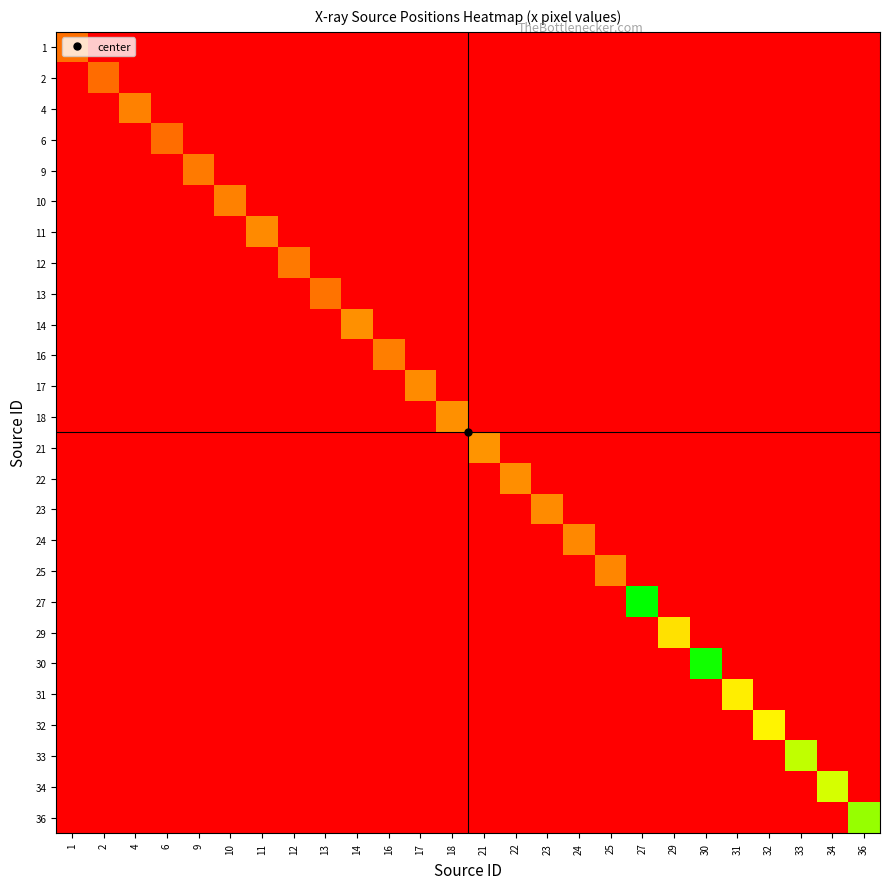

Reading right to left, extract all data points from this chart.

1: 36=0.0	34=0.0	33=0.0	32=0.0	31=0.0	30=0.0	29=0.0	27=0.0	25=0.0	24=0.0	23=0.0	22=0.0	21=0.0	18=0.0	17=0.0	16=0.0	14=0.0	13=0.0	12=0.0	11=0.0	10=0.0	9=0.0	6=0.0	4=0.0	2=0.0	1=129.6
2: 36=0.0	34=0.0	33=0.0	32=0.0	31=0.0	30=0.0	29=0.0	27=0.0	25=0.0	24=0.0	23=0.0	22=0.0	21=0.0	18=0.0	17=0.0	16=0.0	14=0.0	13=0.0	12=0.0	11=0.0	10=0.0	9=0.0	6=0.0	4=0.0	2=123.6	1=0.0
4: 36=0.0	34=0.0	33=0.0	32=0.0	31=0.0	30=0.0	29=0.0	27=0.0	25=0.0	24=0.0	23=0.0	22=0.0	21=0.0	18=0.0	17=0.0	16=0.0	14=0.0	13=0.0	12=0.0	11=0.0	10=0.0	9=0.0	6=0.0	4=146.9	2=0.0	1=0.0
6: 36=0.0	34=0.0	33=0.0	32=0.0	31=0.0	30=0.0	29=0.0	27=0.0	25=0.0	24=0.0	23=0.0	22=0.0	21=0.0	18=0.0	17=0.0	16=0.0	14=0.0	13=0.0	12=0.0	11=0.0	10=0.0	9=0.0	6=126.3	4=0.0	2=0.0	1=0.0
9: 36=0.0	34=0.0	33=0.0	32=0.0	31=0.0	30=0.0	29=0.0	27=0.0	25=0.0	24=0.0	23=0.0	22=0.0	21=0.0	18=0.0	17=0.0	16=0.0	14=0.0	13=0.0	12=0.0	11=0.0	10=0.0	9=140.2	6=0.0	4=0.0	2=0.0	1=0.0
10: 36=0.0	34=0.0	33=0.0	32=0.0	31=0.0	30=0.0	29=0.0	27=0.0	25=0.0	24=0.0	23=0.0	22=0.0	21=0.0	18=0.0	17=0.0	16=0.0	14=0.0	13=0.0	12=0.0	11=0.0	10=148.1	9=0.0	6=0.0	4=0.0	2=0.0	1=0.0
11: 36=0.0	34=0.0	33=0.0	32=0.0	31=0.0	30=0.0	29=0.0	27=0.0	25=0.0	24=0.0	23=0.0	22=0.0	21=0.0	18=0.0	17=0.0	16=0.0	14=0.0	13=0.0	12=0.0	11=158.9	10=0.0	9=0.0	6=0.0	4=0.0	2=0.0	1=0.0
12: 36=0.0	34=0.0	33=0.0	32=0.0	31=0.0	30=0.0	29=0.0	27=0.0	25=0.0	24=0.0	23=0.0	22=0.0	21=0.0	18=0.0	17=0.0	16=0.0	14=0.0	13=0.0	12=139.3	11=0.0	10=0.0	9=0.0	6=0.0	4=0.0	2=0.0	1=0.0
13: 36=0.0	34=0.0	33=0.0	32=0.0	31=0.0	30=0.0	29=0.0	27=0.0	25=0.0	24=0.0	23=0.0	22=0.0	21=0.0	18=0.0	17=0.0	16=0.0	14=0.0	13=133.1	12=0.0	11=0.0	10=0.0	9=0.0	6=0.0	4=0.0	2=0.0	1=0.0
14: 36=0.0	34=0.0	33=0.0	32=0.0	31=0.0	30=0.0	29=0.0	27=0.0	25=0.0	24=0.0	23=0.0	22=0.0	21=0.0	18=0.0	17=0.0	16=0.0	14=165.3	13=0.0	12=0.0	11=0.0	10=0.0	9=0.0	6=0.0	4=0.0	2=0.0	1=0.0
16: 36=0.0	34=0.0	33=0.0	32=0.0	31=0.0	30=0.0	29=0.0	27=0.0	25=0.0	24=0.0	23=0.0	22=0.0	21=0.0	18=0.0	17=0.0	16=143.9	14=0.0	13=0.0	12=0.0	11=0.0	10=0.0	9=0.0	6=0.0	4=0.0	2=0.0	1=0.0
17: 36=0.0	34=0.0	33=0.0	32=0.0	31=0.0	30=0.0	29=0.0	27=0.0	25=0.0	24=0.0	23=0.0	22=0.0	21=0.0	18=0.0	17=159.0	16=0.0	14=0.0	13=0.0	12=0.0	11=0.0	10=0.0	9=0.0	6=0.0	4=0.0	2=0.0	1=0.0
18: 36=0.0	34=0.0	33=0.0	32=0.0	31=0.0	30=0.0	29=0.0	27=0.0	25=0.0	24=0.0	23=0.0	22=0.0	21=0.0	18=164.1	17=0.0	16=0.0	14=0.0	13=0.0	12=0.0	11=0.0	10=0.0	9=0.0	6=0.0	4=0.0	2=0.0	1=0.0
21: 36=0.0	34=0.0	33=0.0	32=0.0	31=0.0	30=0.0	29=0.0	27=0.0	25=0.0	24=0.0	23=0.0	22=0.0	21=170.6	18=0.0	17=0.0	16=0.0	14=0.0	13=0.0	12=0.0	11=0.0	10=0.0	9=0.0	6=0.0	4=0.0	2=0.0	1=0.0
22: 36=0.0	34=0.0	33=0.0	32=0.0	31=0.0	30=0.0	29=0.0	27=0.0	25=0.0	24=0.0	23=0.0	22=163.2	21=0.0	18=0.0	17=0.0	16=0.0	14=0.0	13=0.0	12=0.0	11=0.0	10=0.0	9=0.0	6=0.0	4=0.0	2=0.0	1=0.0
23: 36=0.0	34=0.0	33=0.0	32=0.0	31=0.0	30=0.0	29=0.0	27=0.0	25=0.0	24=0.0	23=160.3	22=0.0	21=0.0	18=0.0	17=0.0	16=0.0	14=0.0	13=0.0	12=0.0	11=0.0	10=0.0	9=0.0	6=0.0	4=0.0	2=0.0	1=0.0
24: 36=0.0	34=0.0	33=0.0	32=0.0	31=0.0	30=0.0	29=0.0	27=0.0	25=0.0	24=156.0	23=0.0	22=0.0	21=0.0	18=0.0	17=0.0	16=0.0	14=0.0	13=0.0	12=0.0	11=0.0	10=0.0	9=0.0	6=0.0	4=0.0	2=0.0	1=0.0
25: 36=0.0	34=0.0	33=0.0	32=0.0	31=0.0	30=0.0	29=0.0	27=0.0	25=153.9	24=0.0	23=0.0	22=0.0	21=0.0	18=0.0	17=0.0	16=0.0	14=0.0	13=0.0	12=0.0	11=0.0	10=0.0	9=0.0	6=0.0	4=0.0	2=0.0	1=0.0
27: 36=0.0	34=0.0	33=0.0	32=0.0	31=0.0	30=0.0	29=0.0	27=437.4	25=0.0	24=0.0	23=0.0	22=0.0	21=0.0	18=0.0	17=0.0	16=0.0	14=0.0	13=0.0	12=0.0	11=0.0	10=0.0	9=0.0	6=0.0	4=0.0	2=0.0	1=0.0
29: 36=0.0	34=0.0	33=0.0	32=0.0	31=0.0	30=0.0	29=257.6	27=0.0	25=0.0	24=0.0	23=0.0	22=0.0	21=0.0	18=0.0	17=0.0	16=0.0	14=0.0	13=0.0	12=0.0	11=0.0	10=0.0	9=0.0	6=0.0	4=0.0	2=0.0	1=0.0
30: 36=0.0	34=0.0	33=0.0	32=0.0	31=0.0	30=425.8	29=0.0	27=0.0	25=0.0	24=0.0	23=0.0	22=0.0	21=0.0	18=0.0	17=0.0	16=0.0	14=0.0	13=0.0	12=0.0	11=0.0	10=0.0	9=0.0	6=0.0	4=0.0	2=0.0	1=0.0
31: 36=0.0	34=0.0	33=0.0	32=0.0	31=272.7	30=0.0	29=0.0	27=0.0	25=0.0	24=0.0	23=0.0	22=0.0	21=0.0	18=0.0	17=0.0	16=0.0	14=0.0	13=0.0	12=0.0	11=0.0	10=0.0	9=0.0	6=0.0	4=0.0	2=0.0	1=0.0
32: 36=0.0	34=0.0	33=0.0	32=280.1	31=0.0	30=0.0	29=0.0	27=0.0	25=0.0	24=0.0	23=0.0	22=0.0	21=0.0	18=0.0	17=0.0	16=0.0	14=0.0	13=0.0	12=0.0	11=0.0	10=0.0	9=0.0	6=0.0	4=0.0	2=0.0	1=0.0
33: 36=0.0	34=0.0	33=326.5	32=0.0	31=0.0	30=0.0	29=0.0	27=0.0	25=0.0	24=0.0	23=0.0	22=0.0	21=0.0	18=0.0	17=0.0	16=0.0	14=0.0	13=0.0	12=0.0	11=0.0	10=0.0	9=0.0	6=0.0	4=0.0	2=0.0	1=0.0
34: 36=0.0	34=315.1	33=0.0	32=0.0	31=0.0	30=0.0	29=0.0	27=0.0	25=0.0	24=0.0	23=0.0	22=0.0	21=0.0	18=0.0	17=0.0	16=0.0	14=0.0	13=0.0	12=0.0	11=0.0	10=0.0	9=0.0	6=0.0	4=0.0	2=0.0	1=0.0
36: 36=351.1	34=0.0	33=0.0	32=0.0	31=0.0	30=0.0	29=0.0	27=0.0	25=0.0	24=0.0	23=0.0	22=0.0	21=0.0	18=0.0	17=0.0	16=0.0	14=0.0	13=0.0	12=0.0	11=0.0	10=0.0	9=0.0	6=0.0	4=0.0	2=0.0	1=0.0